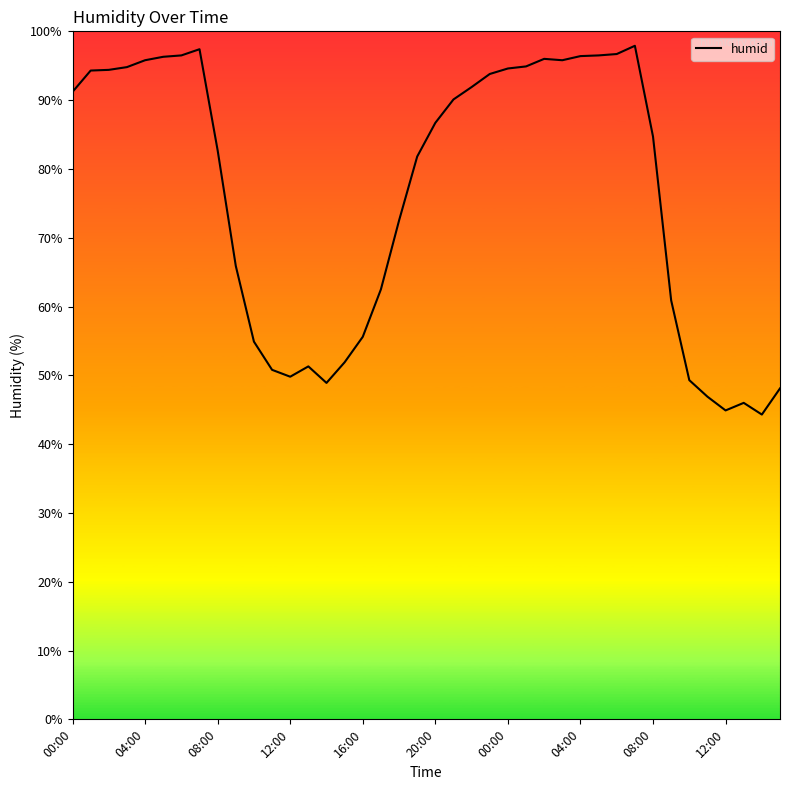

What is the greatest value displayed?

97.9